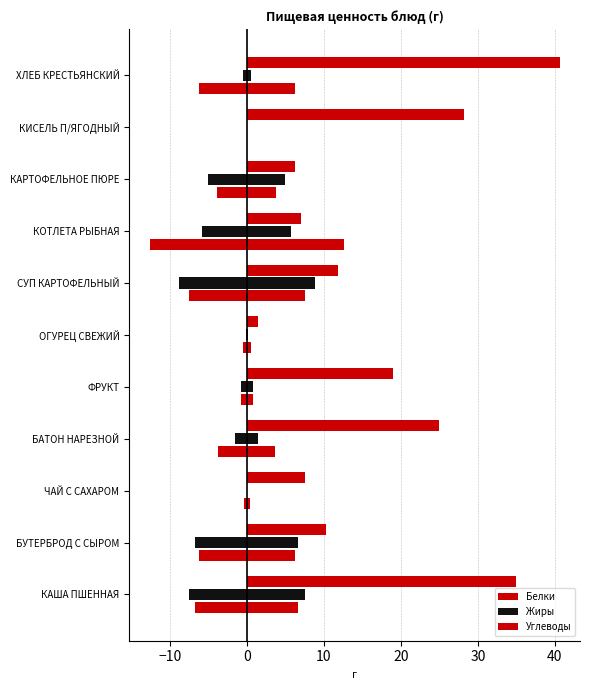

How many groups of bars are there?

11